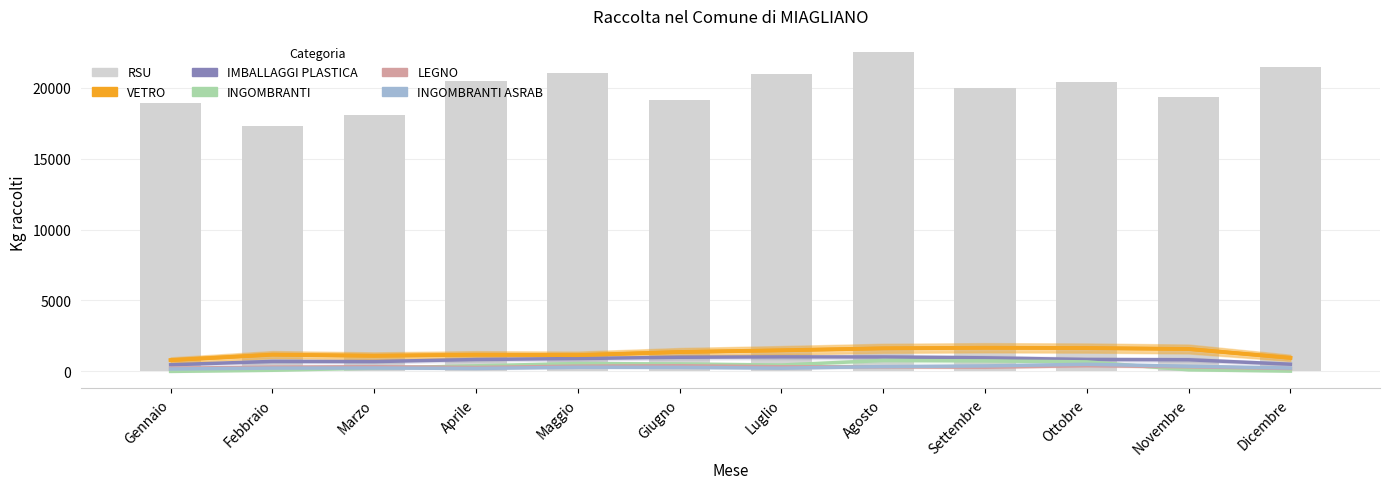

What is the spread (max minus min) of values at Aprile?

20251.3